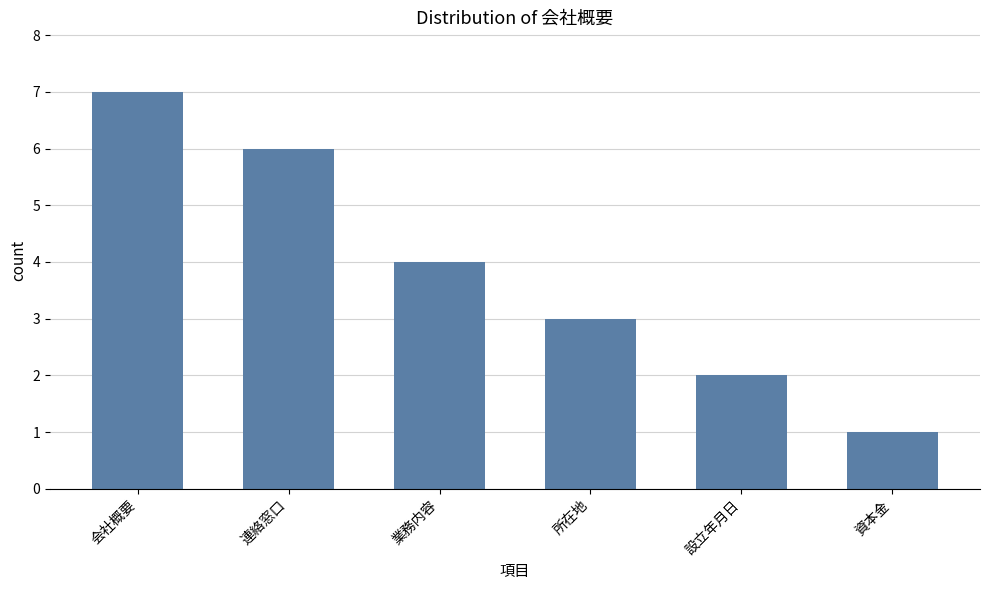

What is the label of the 6th bar from the left?

資本金